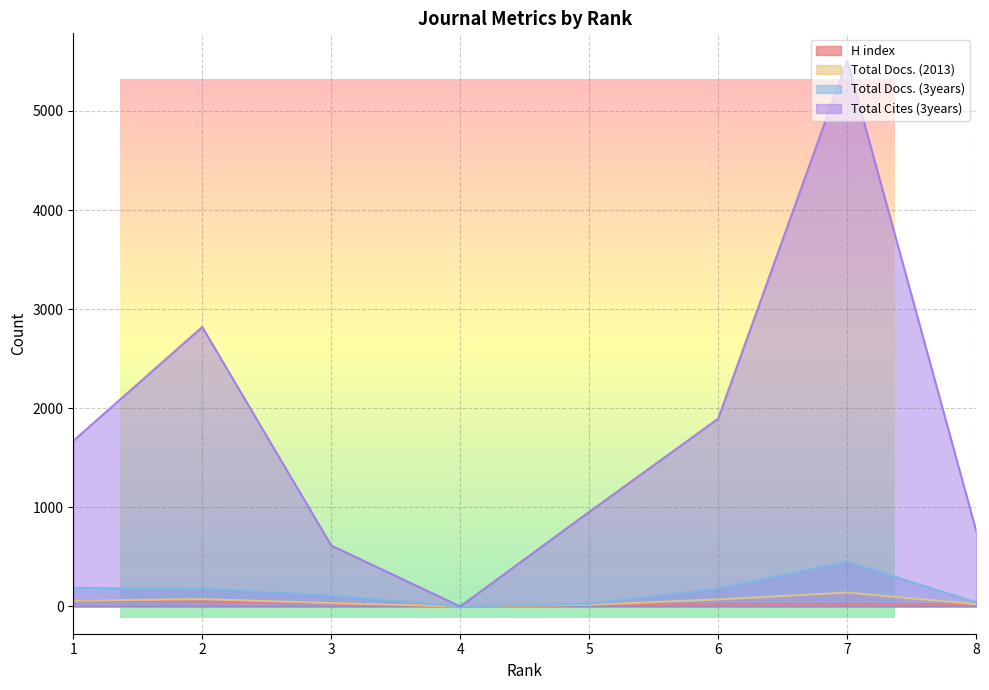

True or false: Total Docs. (3years) has more than 0 interior local peaks.

True